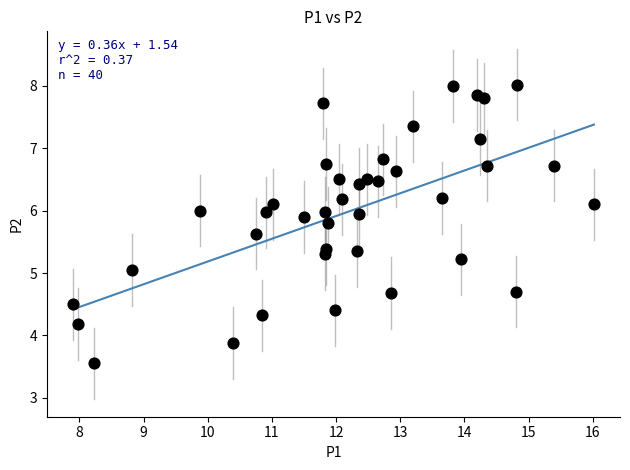

What is the range of Y values (max minus min)?

4.5